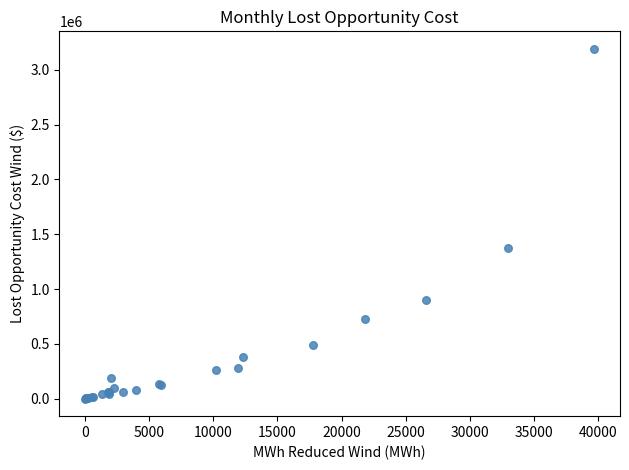

What Y value in the scatter plot is closest to 1595166?

1377246